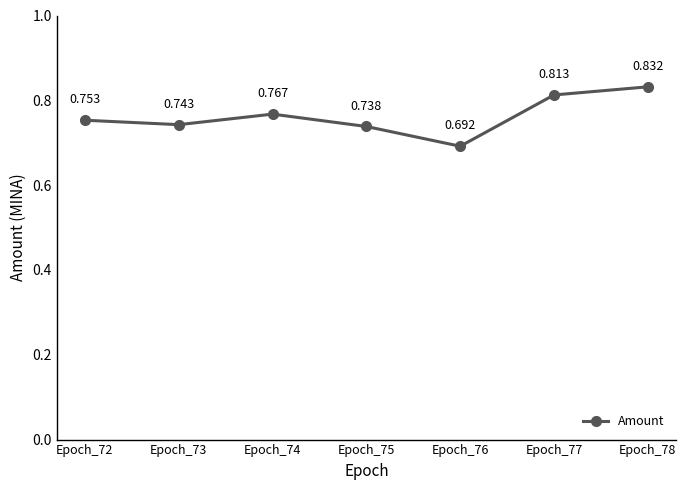

List the labels in order of value, largest first.

Epoch_78, Epoch_77, Epoch_74, Epoch_72, Epoch_73, Epoch_75, Epoch_76